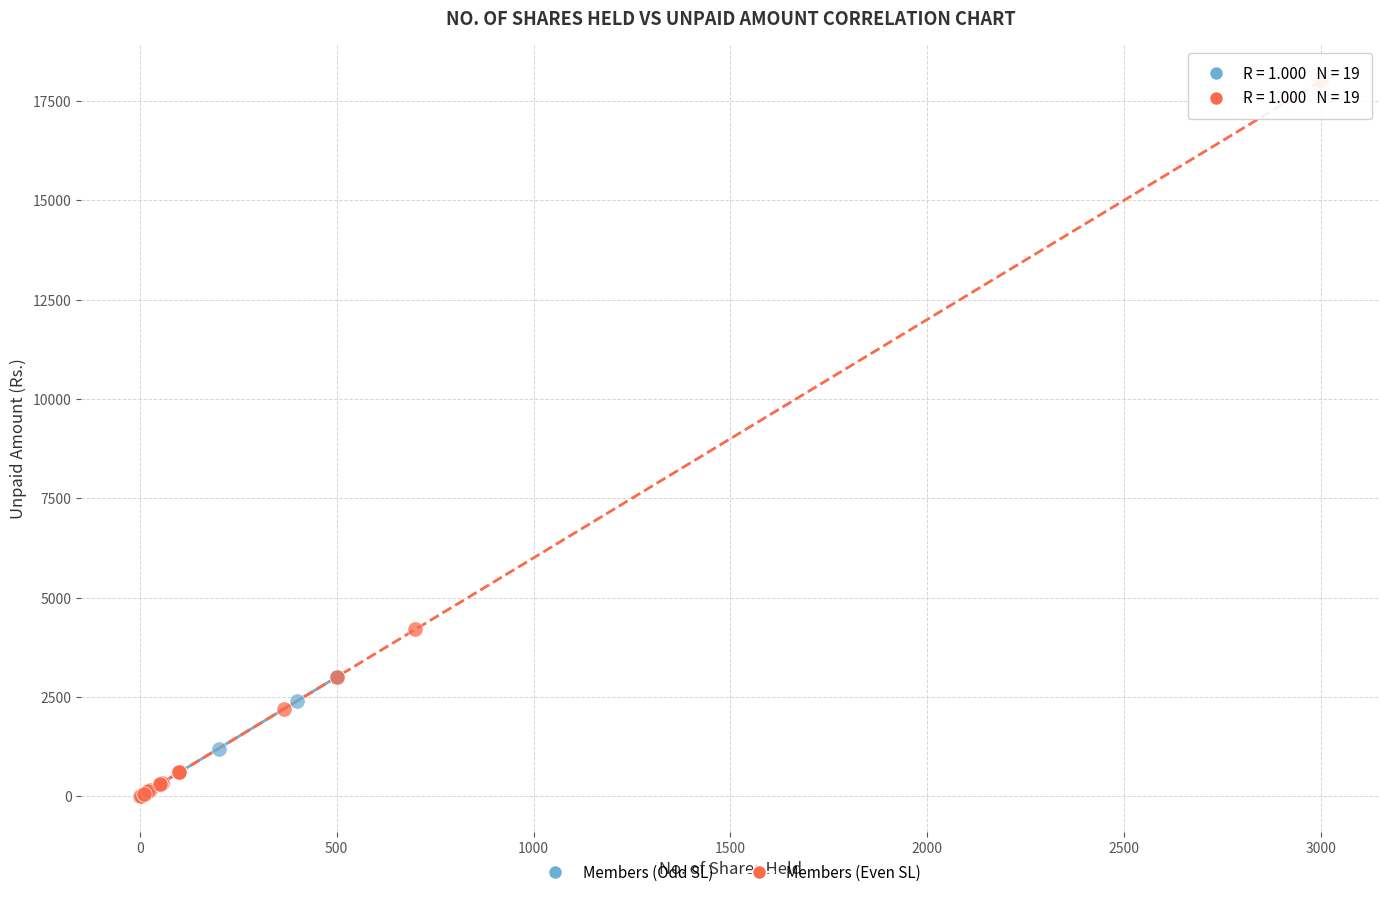

Which series has the widest spread of Y values?

Members (Even SL)